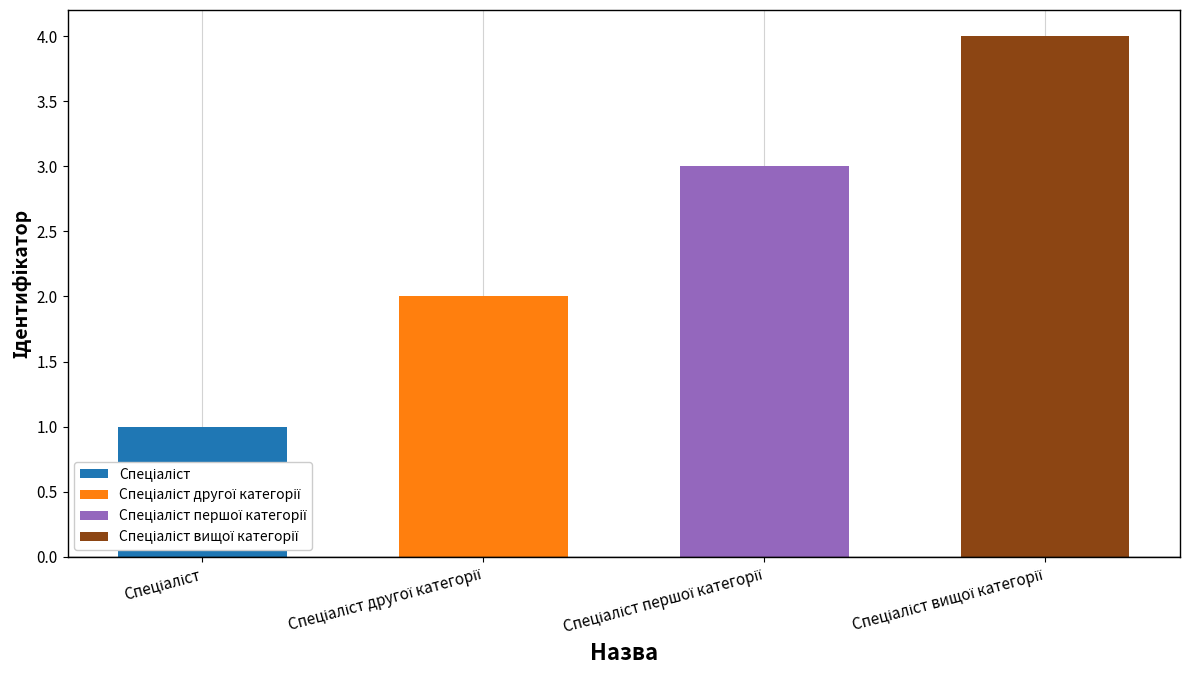

How many values are between 2 and 4?

3